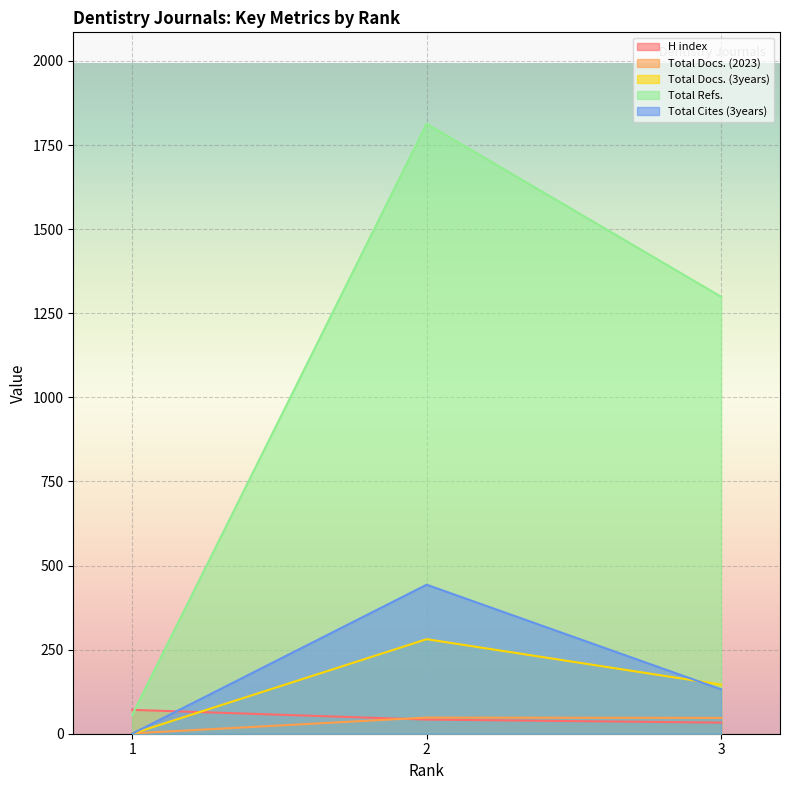

Does the chart display data point markers on the line(s)?

No